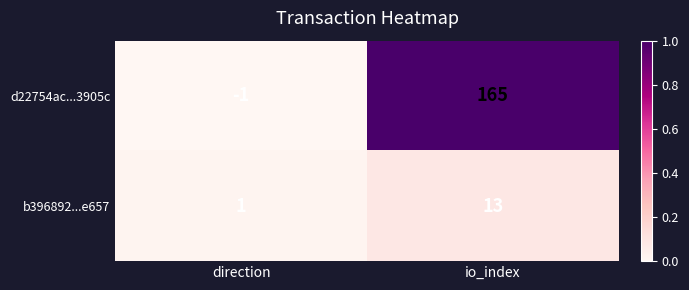

What is the spread (max minus min) of values at io_index?

152